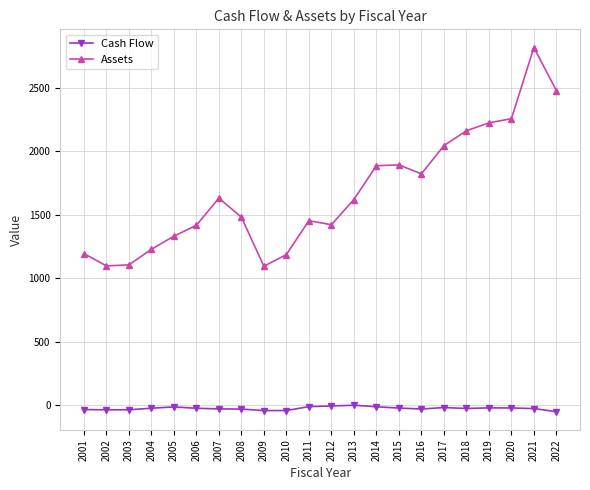

Between 2003 and 2007, which series saw the biggest shift?

Assets